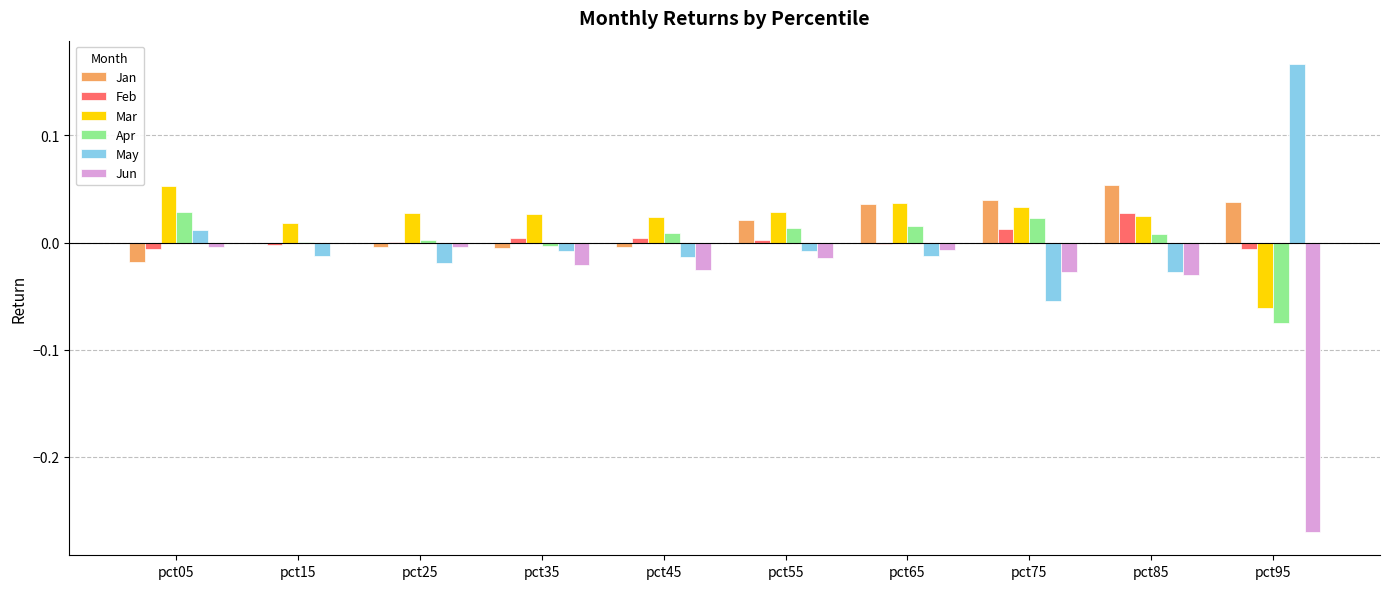

The value of May at pct55 is -0.0. True or false?

True